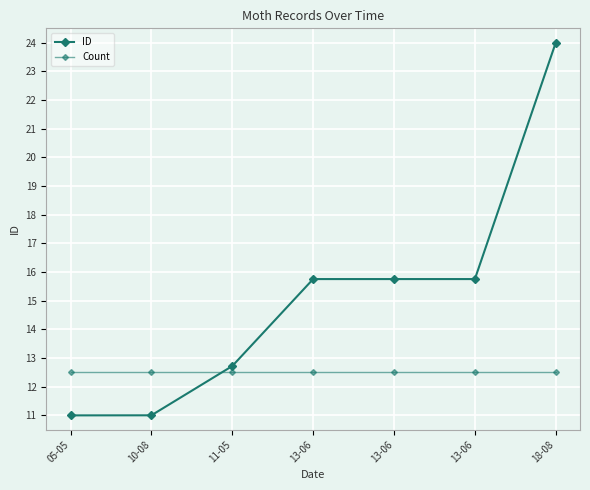

What is the label of the 3rd point from the right?

13-06